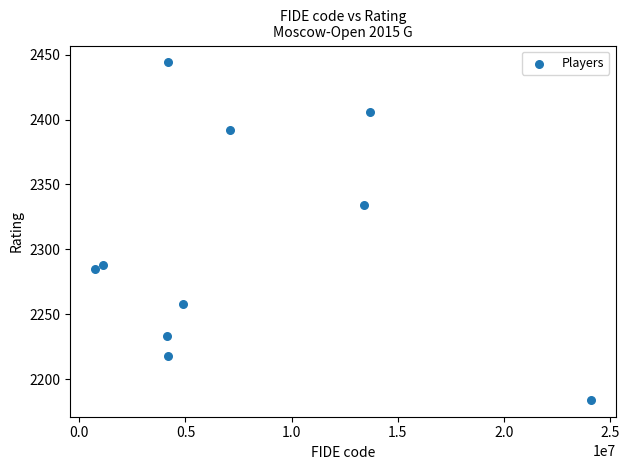

What is the average X value?

7757644